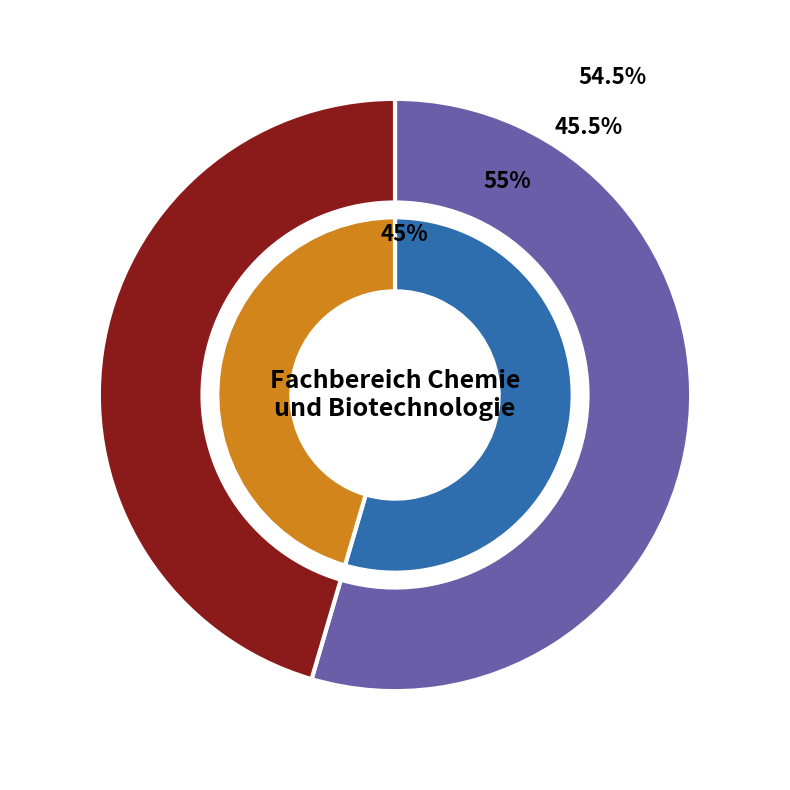

To the nearest percent, what percentage of the pie is OPUS4-6482?

55%